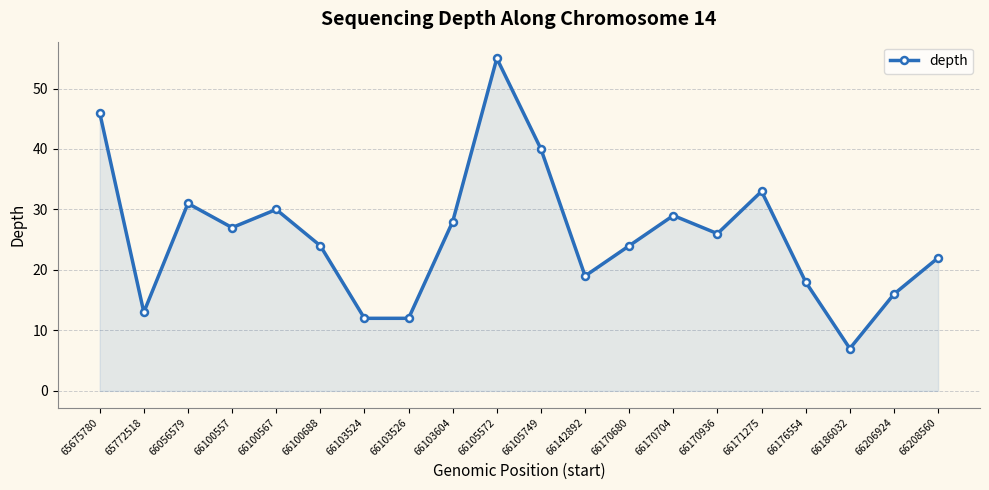

How many lines are shown in the chart?

1